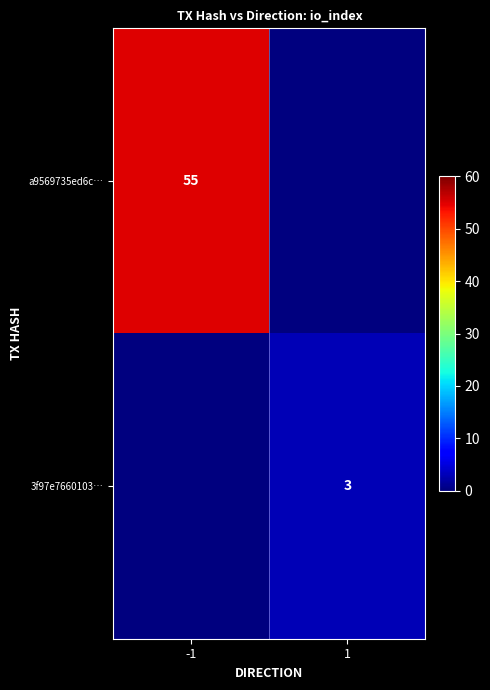

What is the spread (max minus min) of values at -1?

55